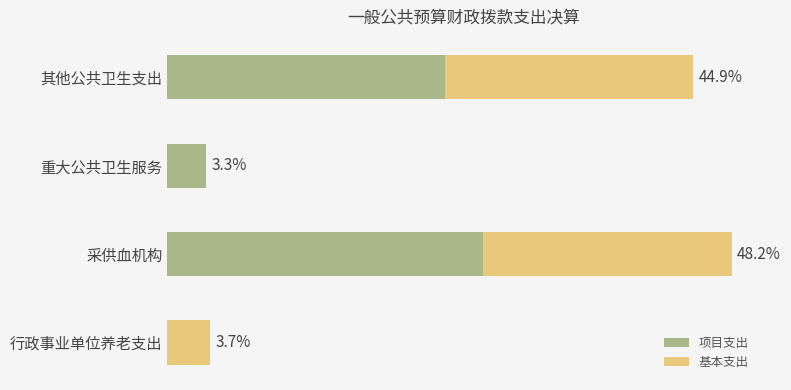

What are all the series names shown in the legend?

项目支出, 基本支出